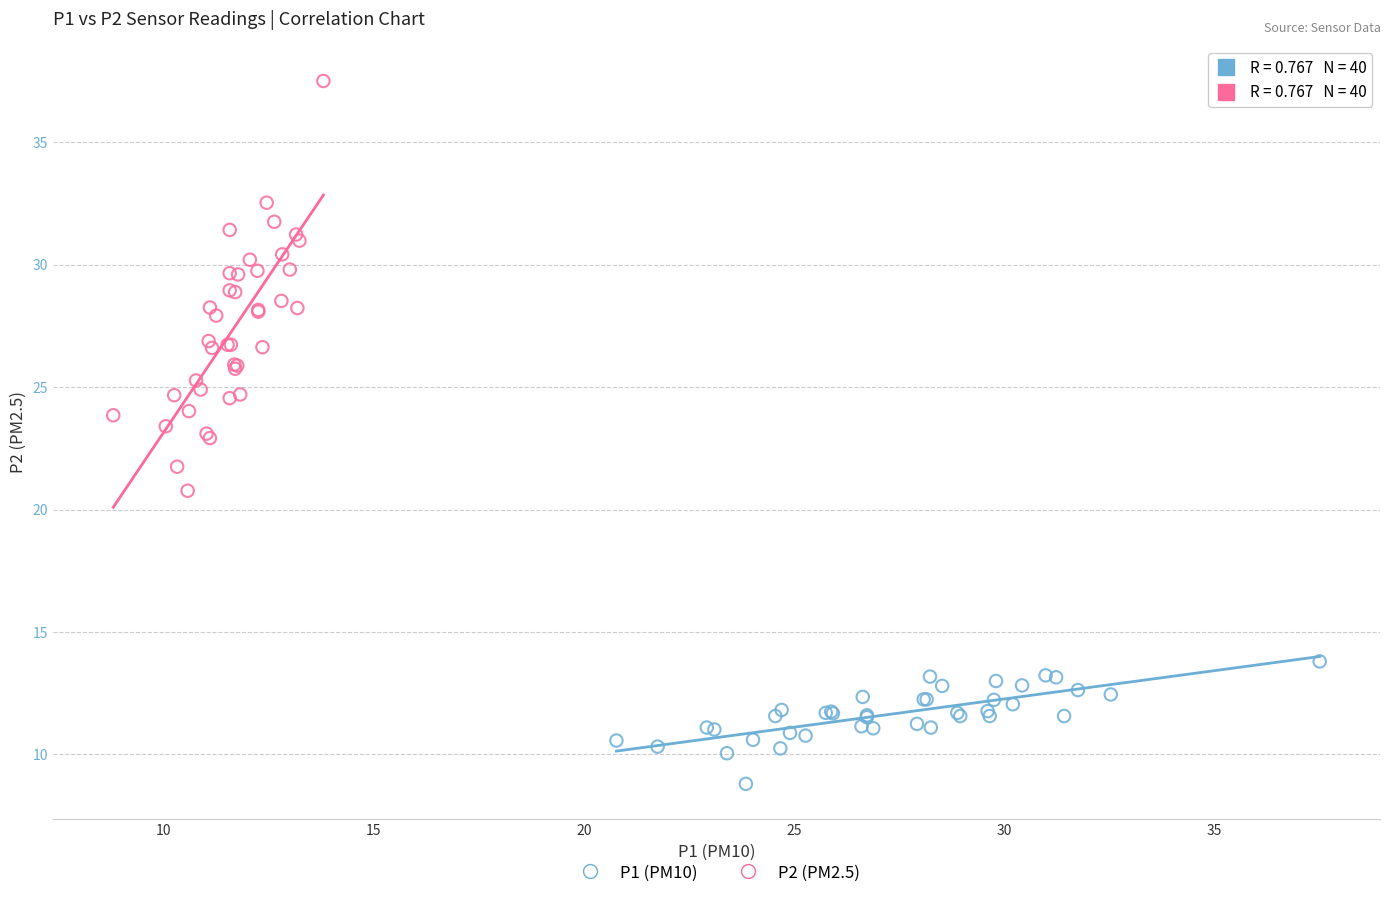

Which series has the largest Y range (max minus min)?

P2 (PM2.5)